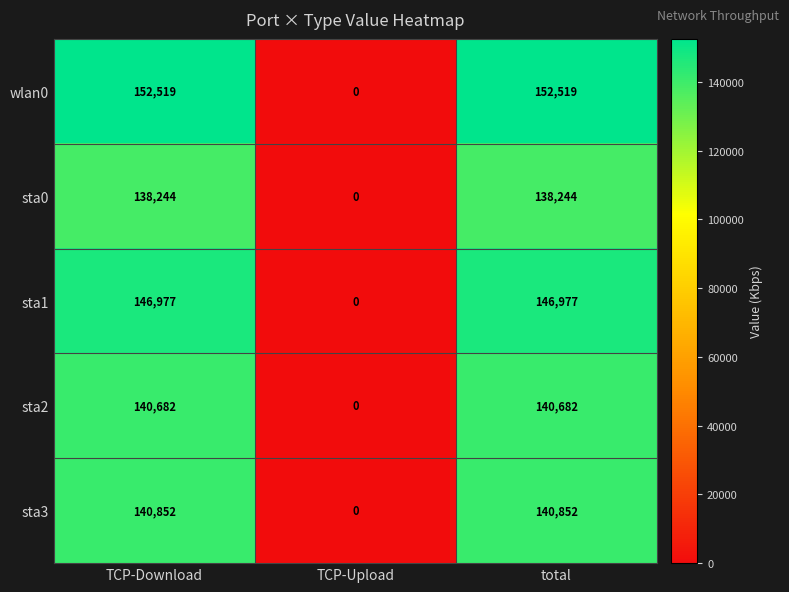

How many series are shown in this chart?

5